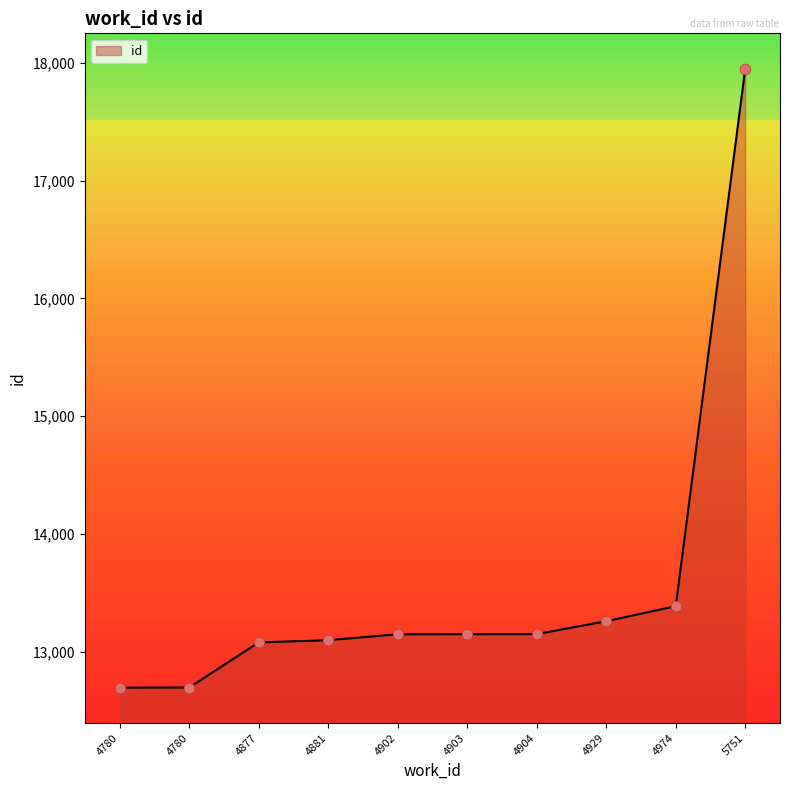

Does the chart have visible grid lines?

No